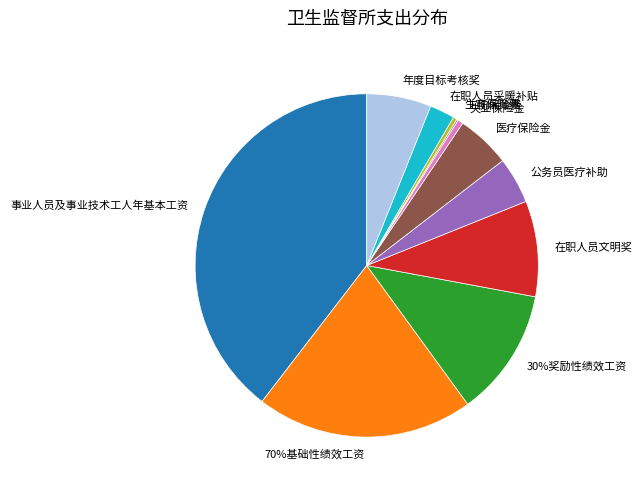

What is the largest slice in the pie chart?

事业人员及事业技术工人年基本工资